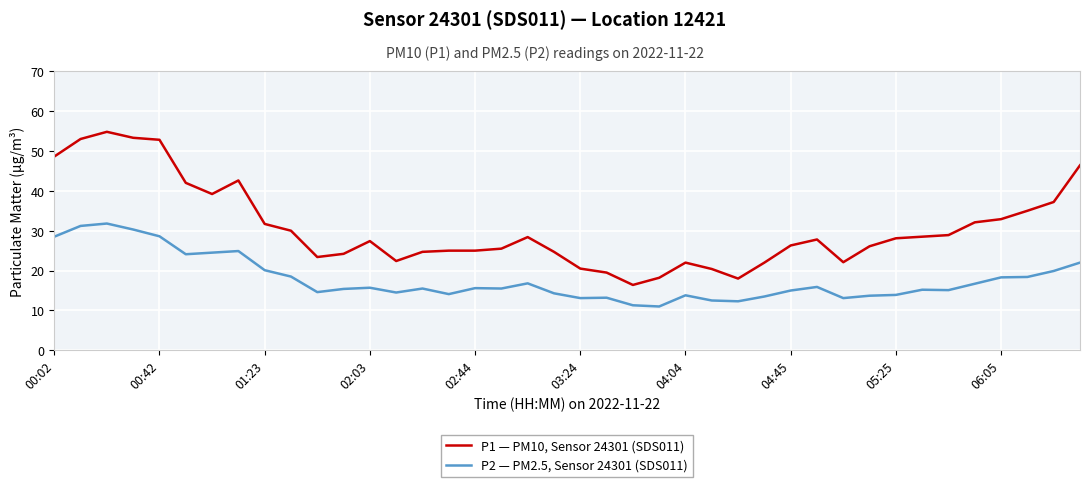

True or false: P2 — PM2.5, Sensor 24301 (SDS011) has more than 0 interior local peaks.

True